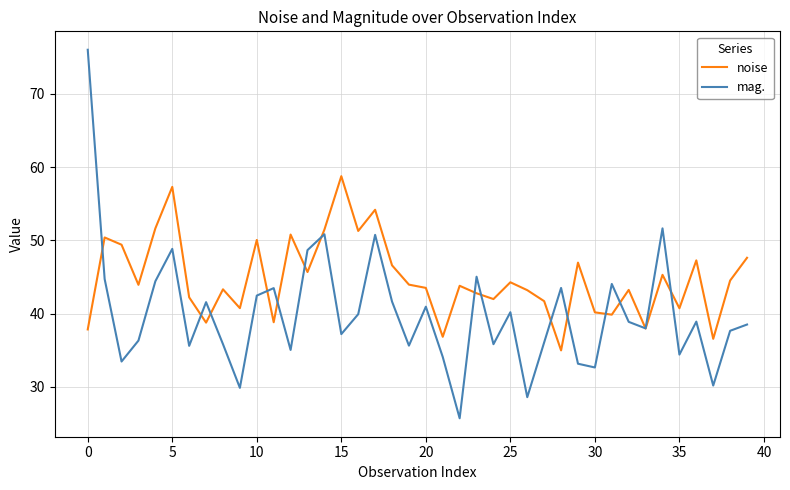

In mag., how many points are higher than both neighbors (excluding endpoints)?

12